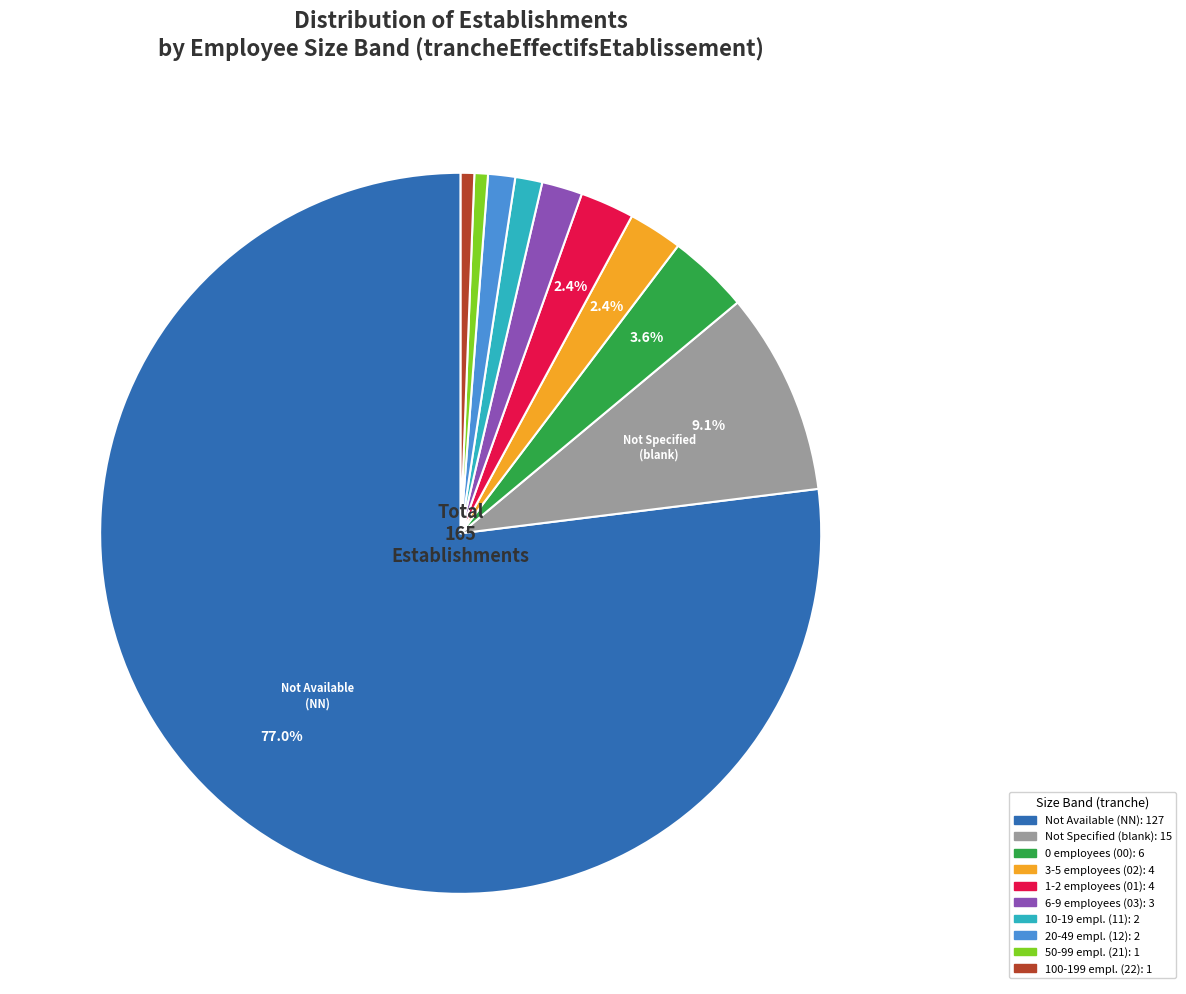

Does any single category account for the majority?

Yes